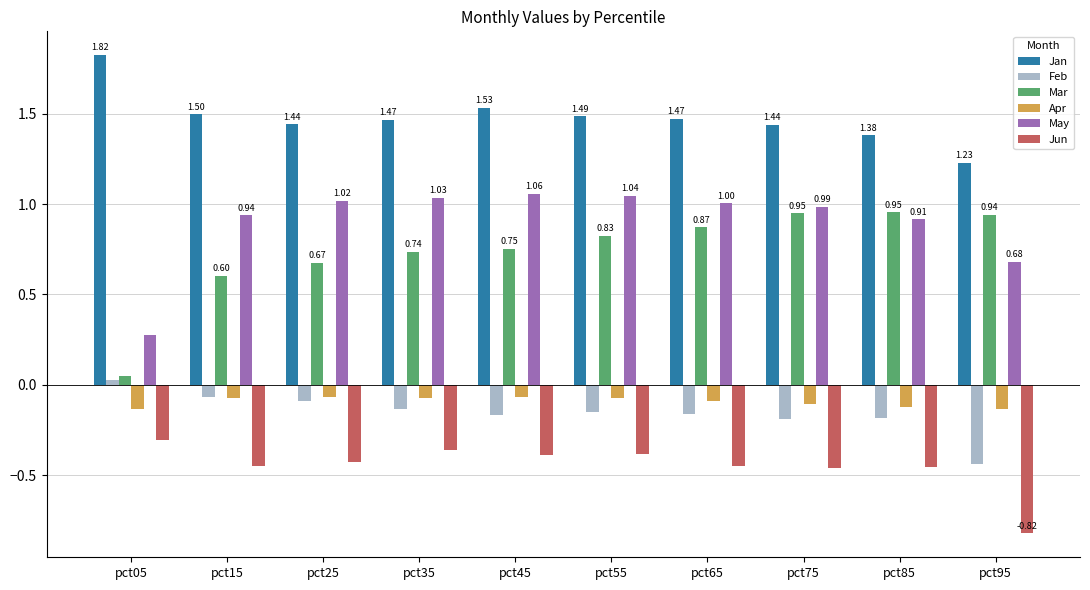

At which category does the chart reach its peak across all series?

pct05